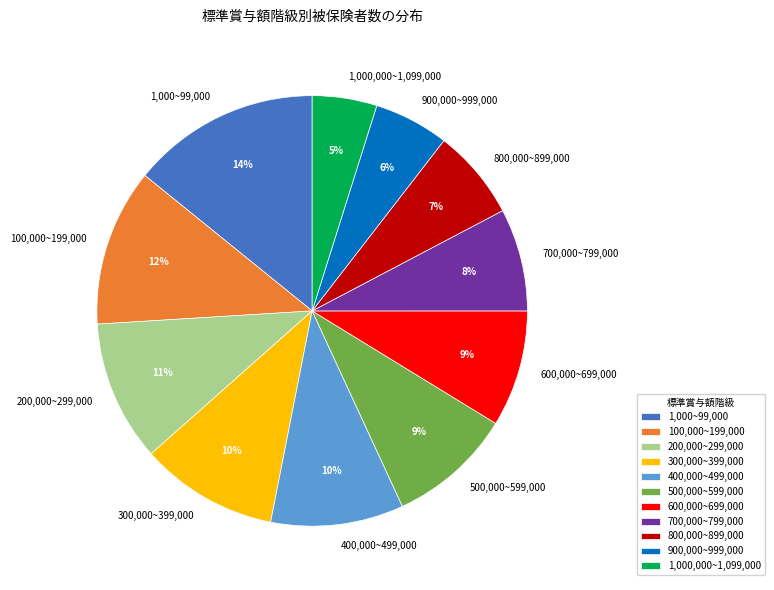

How many slices are in this pie chart?

11